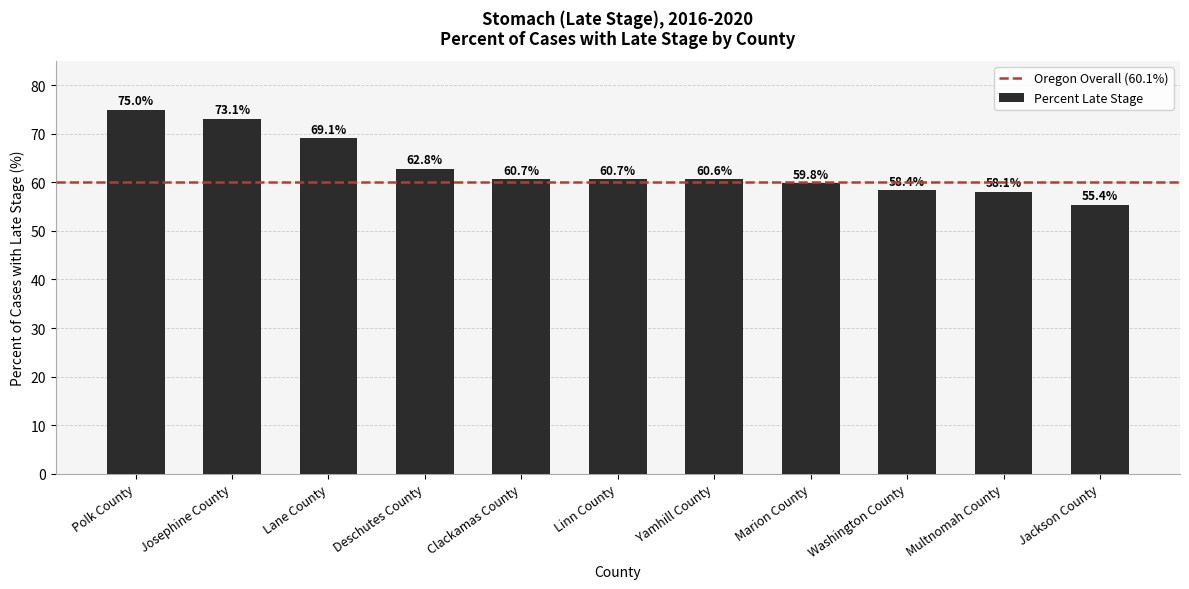

Is it true that the value at Washington County is 58.4?

True